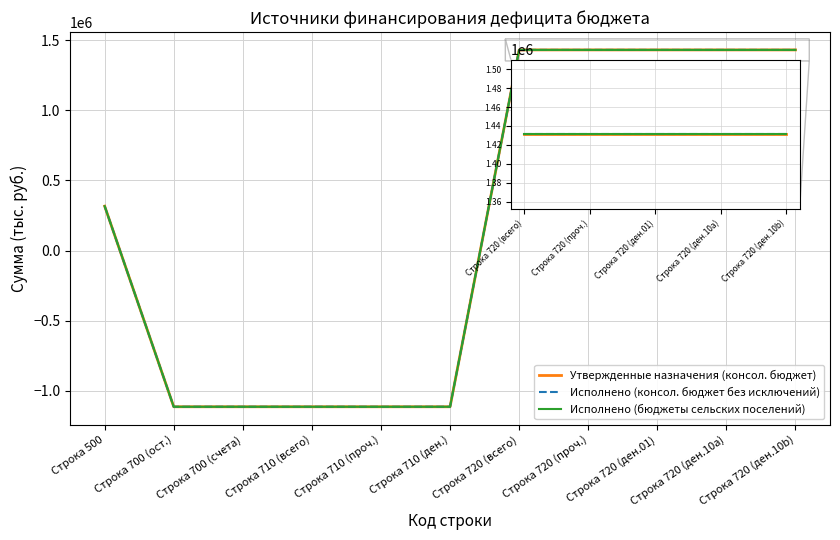

The Исполнено (бюджеты сельских поселений) series shows 65850.0 at Строка 500. True or false?

False